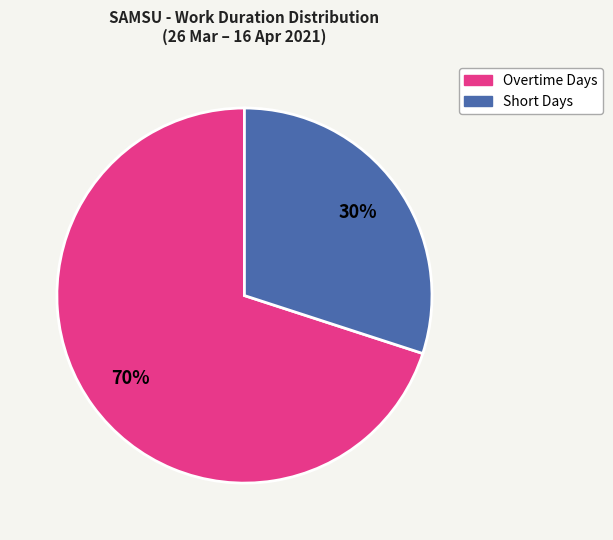

To the nearest percent, what is the difference between the largest and smallest slice percentages?

40%